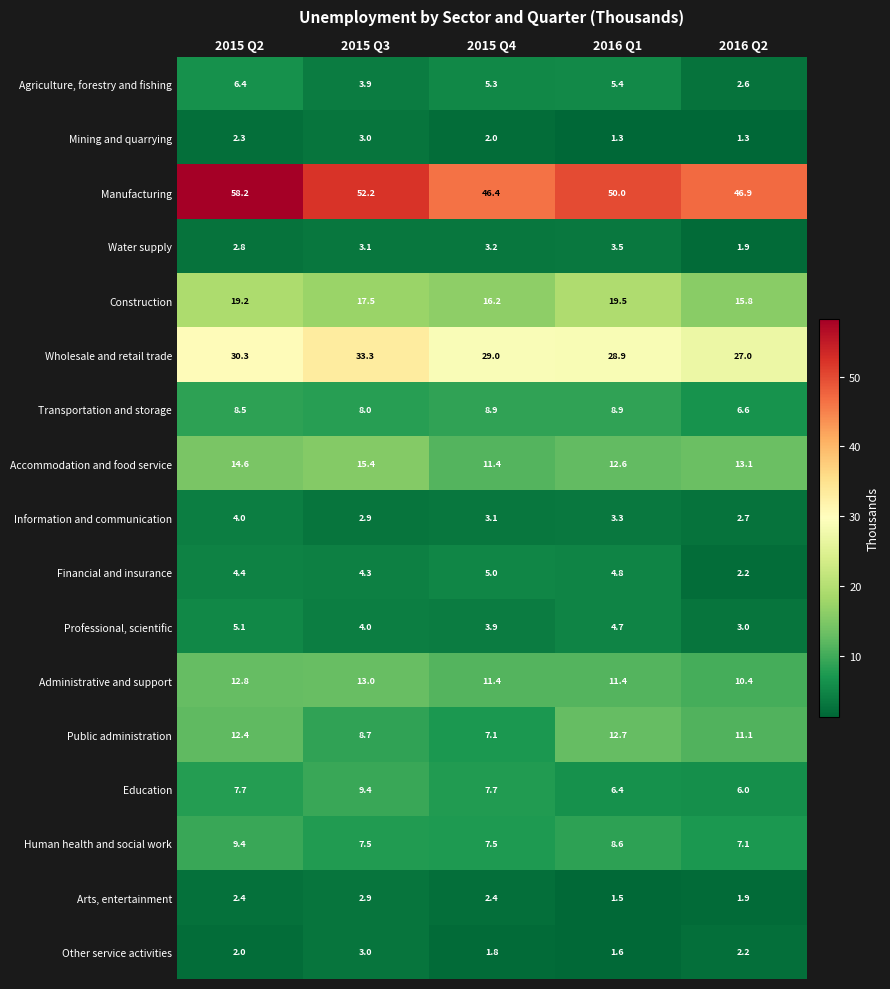

At which label does Agriculture, forestry and fishing reach its minimum?

2016 Q2